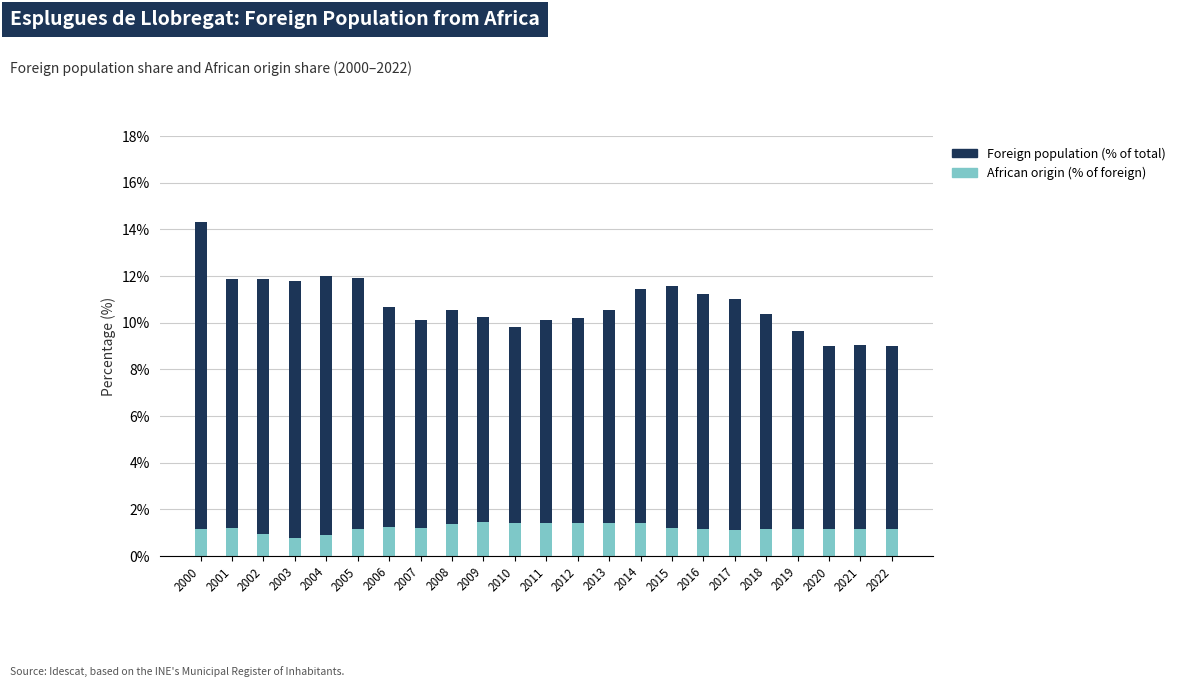

What value does the African origin (% of foreign) series have at 2017?

1.1